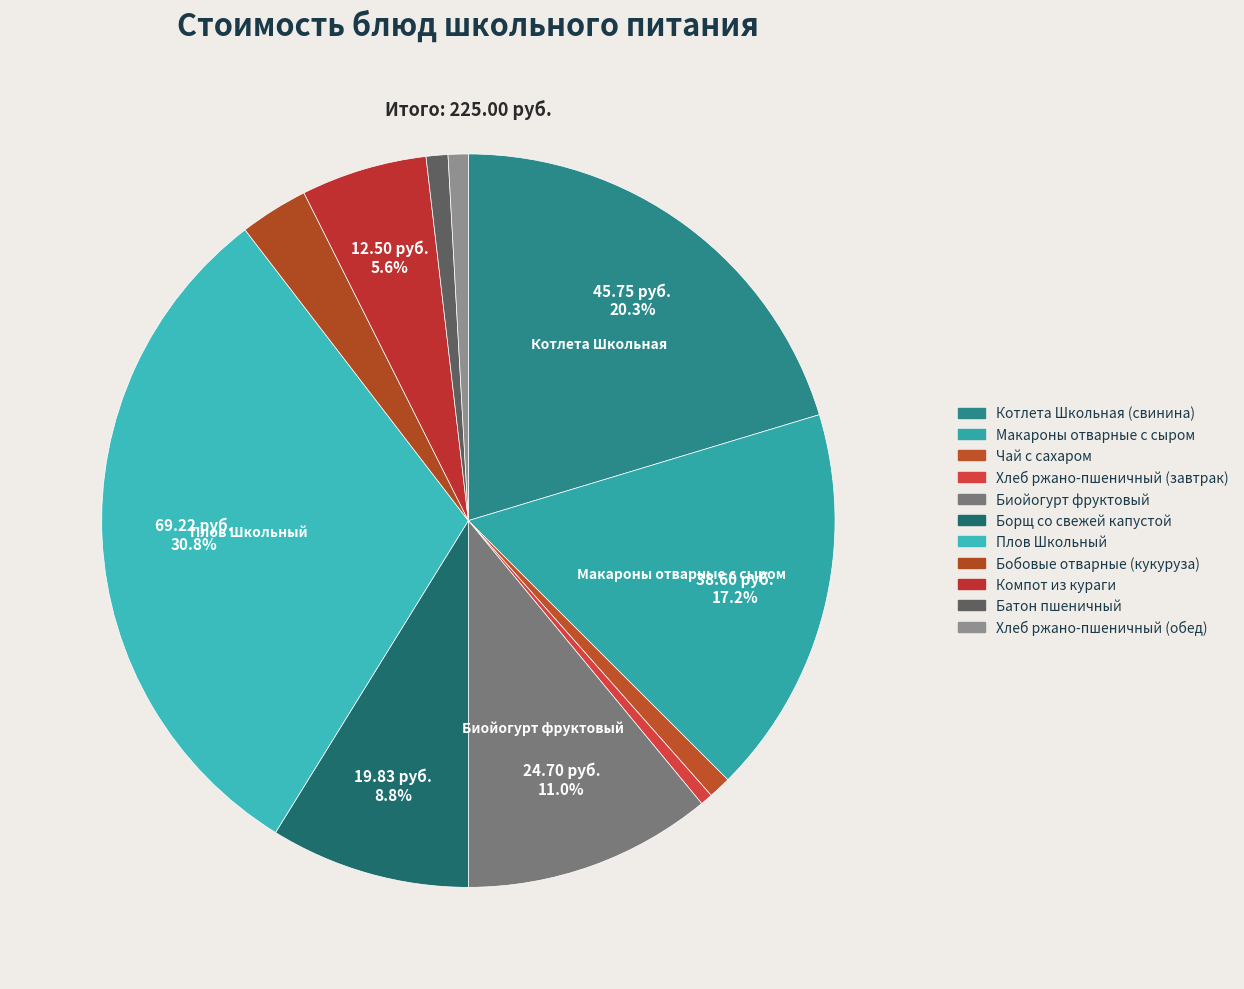

What percentage is the Хлеб ржано-пшеничный (обед) slice, to the nearest percent?

1%